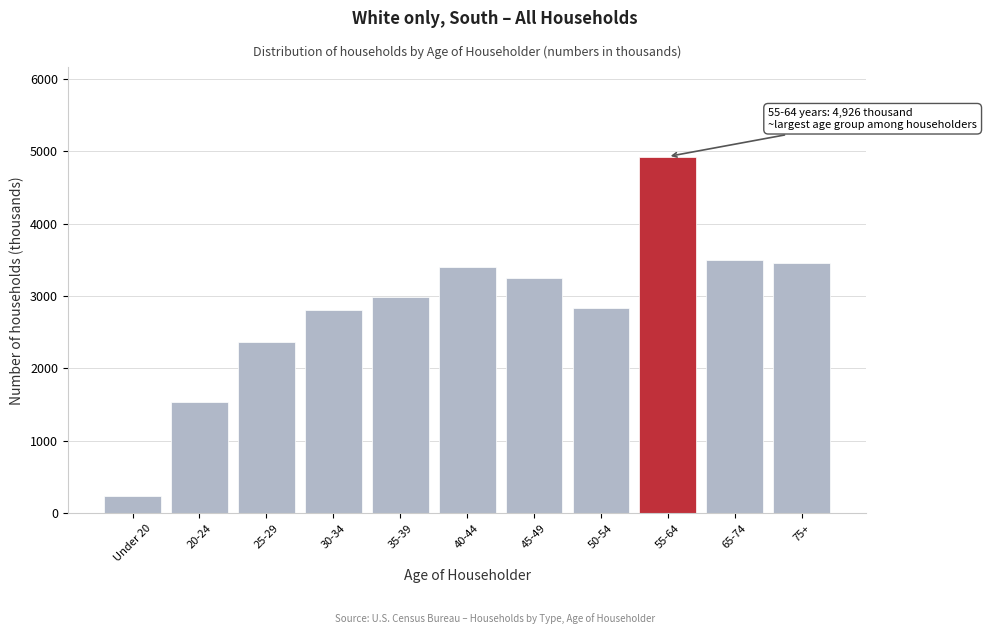

Reading left to right, list all the values displayed in this chart.

Under 20=244	20-24=1540	25-29=2368	30-34=2804	35-39=2989	40-44=3399	45-49=3242	50-54=2841	55-64=4926	65-74=3495	75+=3462